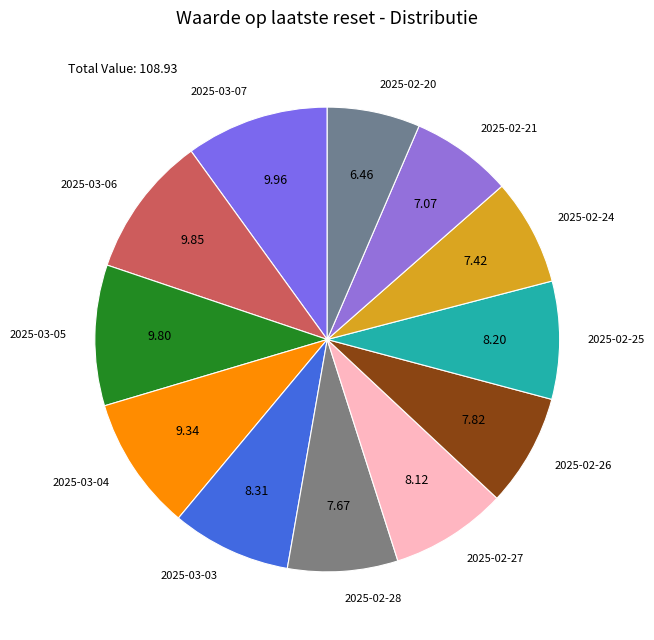

How many segments does this pie chart have?

12